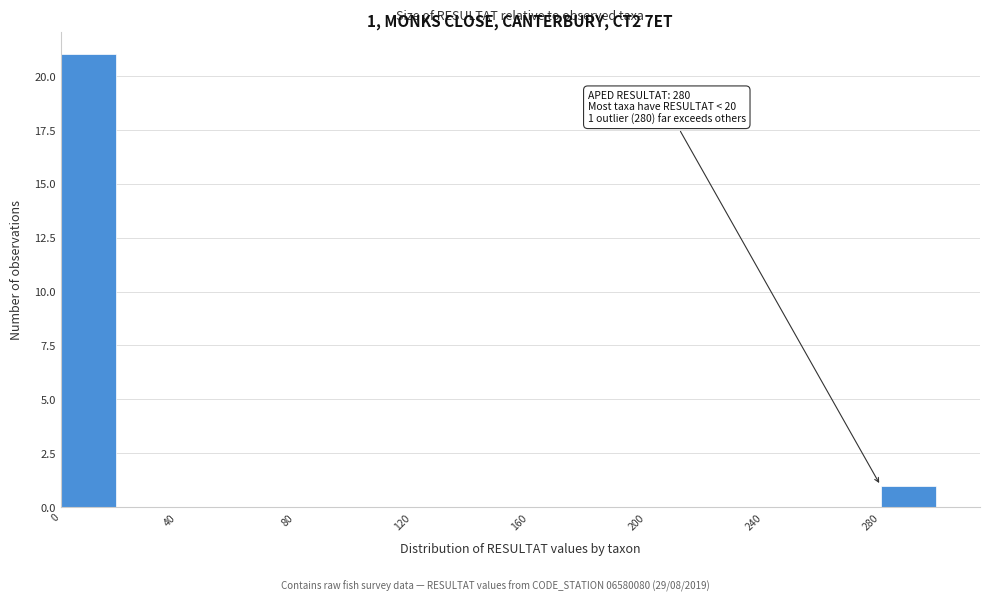

Over which range of the x-axis is the bar tallest?

0 to 20